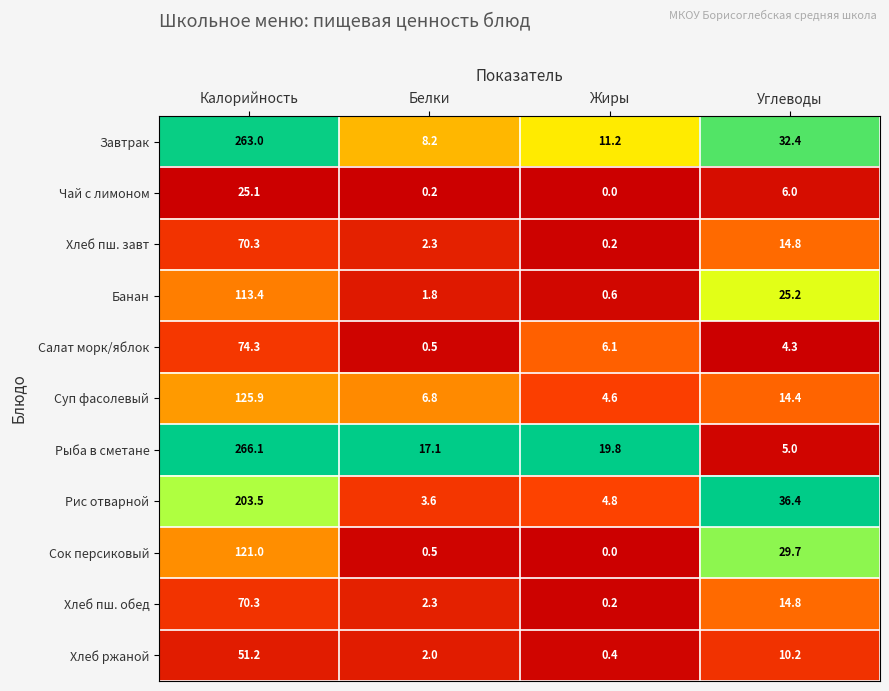

What is the sum of all Сок персиковый values?

151.2